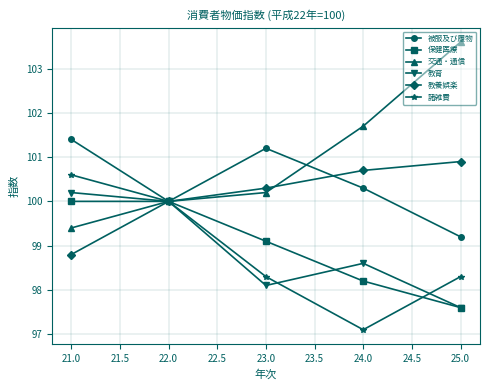

The 被服及び履物 series shows 41.7 at 22.0. True or false?

False